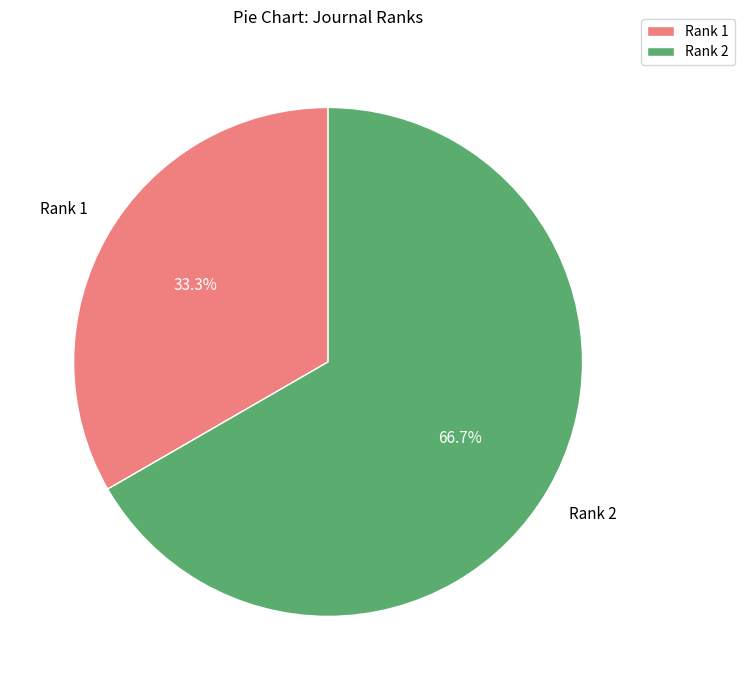

The Rank 1 slice represents 33% of the pie. True or false?

True